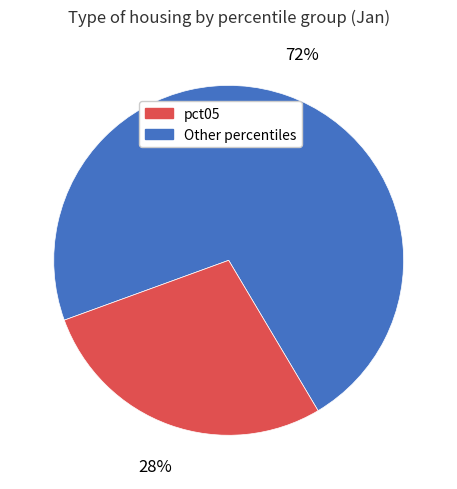

Does any single category account for the majority?

Yes